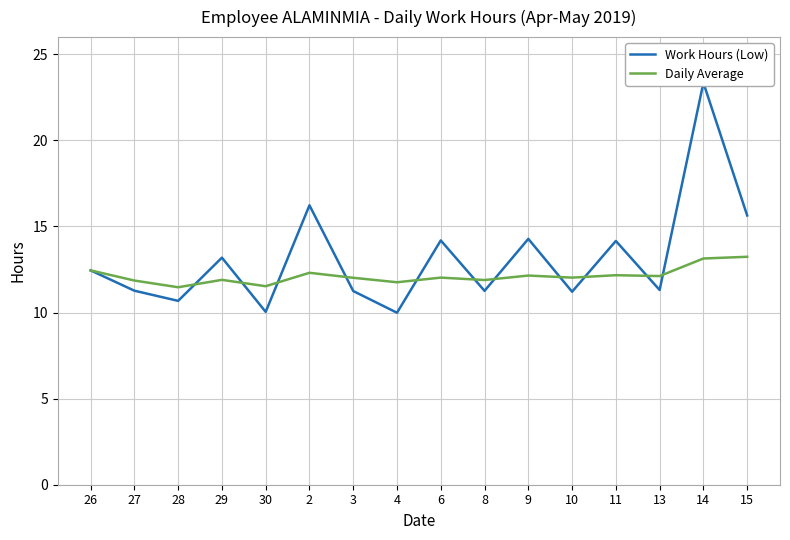

At 29, list the series in order from smallest to largest.

Daily Average, Work Hours (Low)